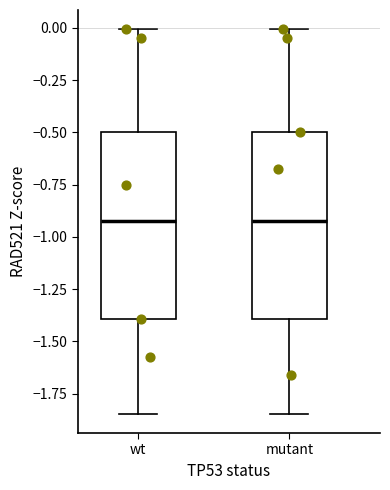

Reading left to right, transcribe this box plot: for each box, give where its median line is, the range the box spans, and where its two whiskers end, as read against the y-axis. The values are not printed on the chart, so give them approximately, as read against the axis.

wt: median -0.90, box -1.40 to -0.50, whiskers -1.85 to 0.00
mutant: median -0.90, box -1.40 to -0.50, whiskers -1.85 to 0.00